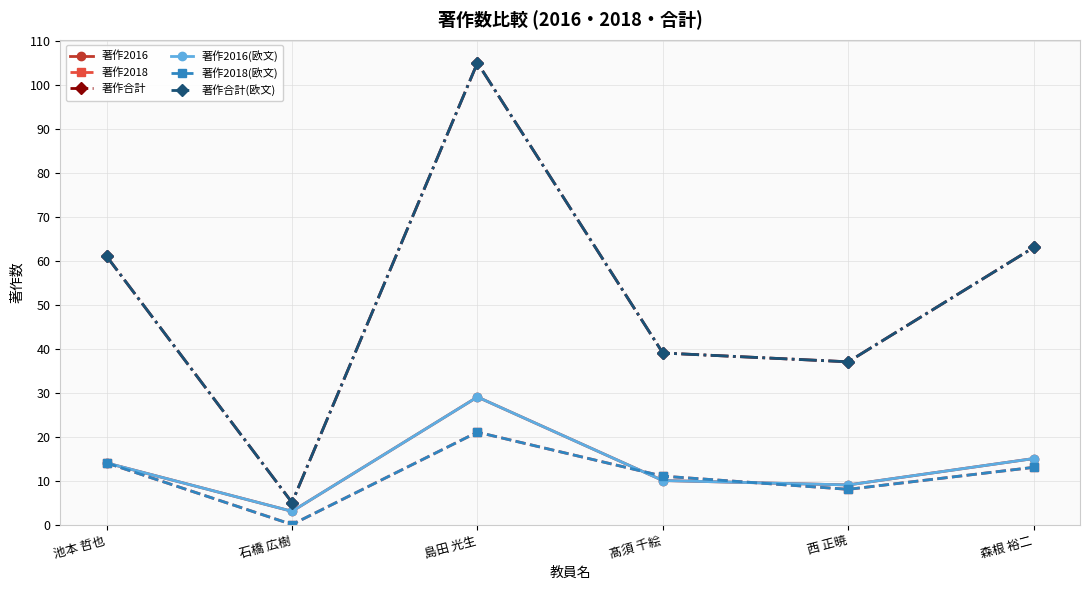

How many series are shown in this chart?

6